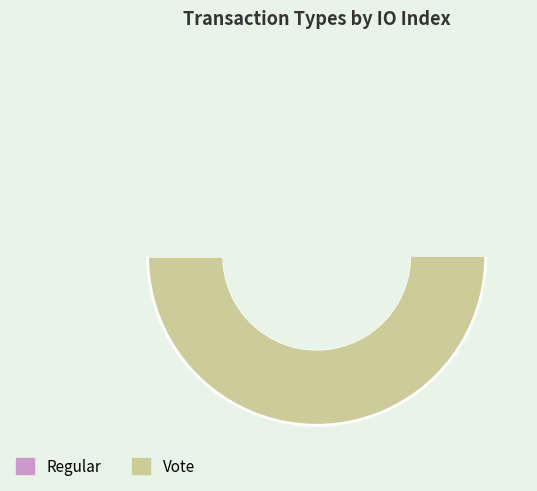

What is the total percentage of Vote and Regular?

100.0%